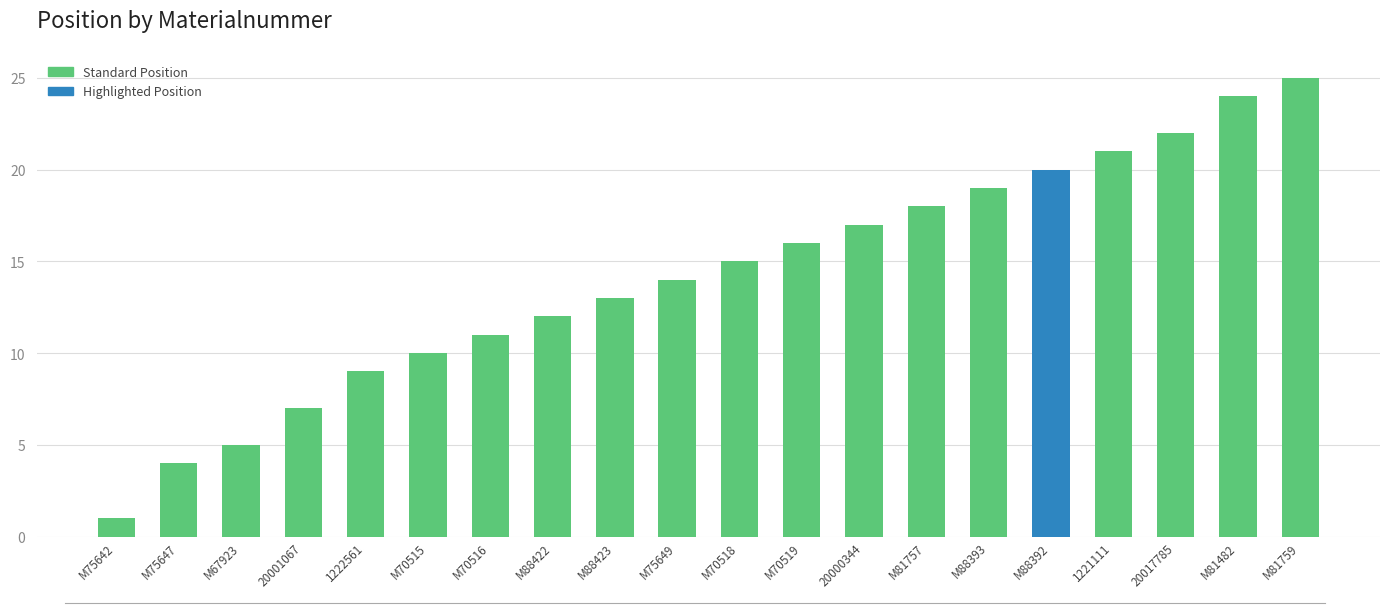

Read the value at M81482, to the nearest 10.

20